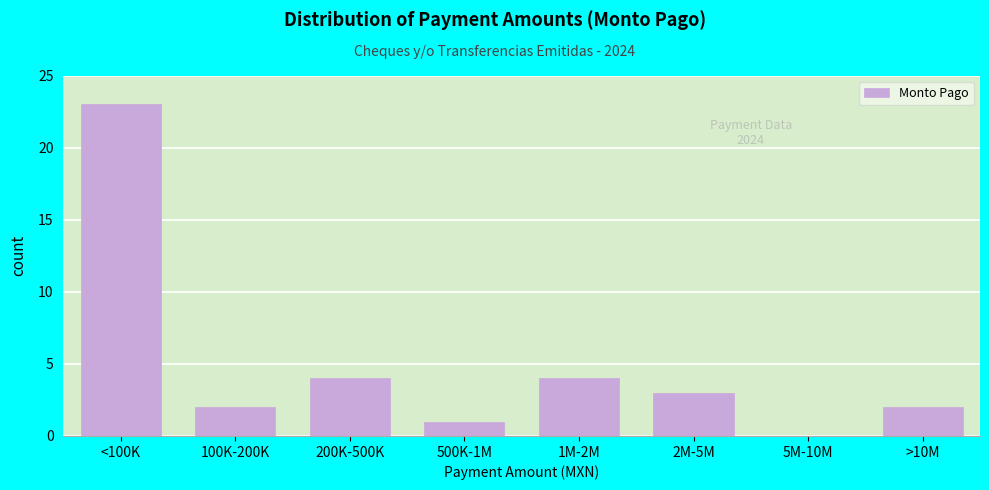

Reading left to right, extract all data points from this chart.

<100K=23	100K-200K=2	200K-500K=4	500K-1M=1	1M-2M=4	2M-5M=3	5M-10M=0	>10M=2